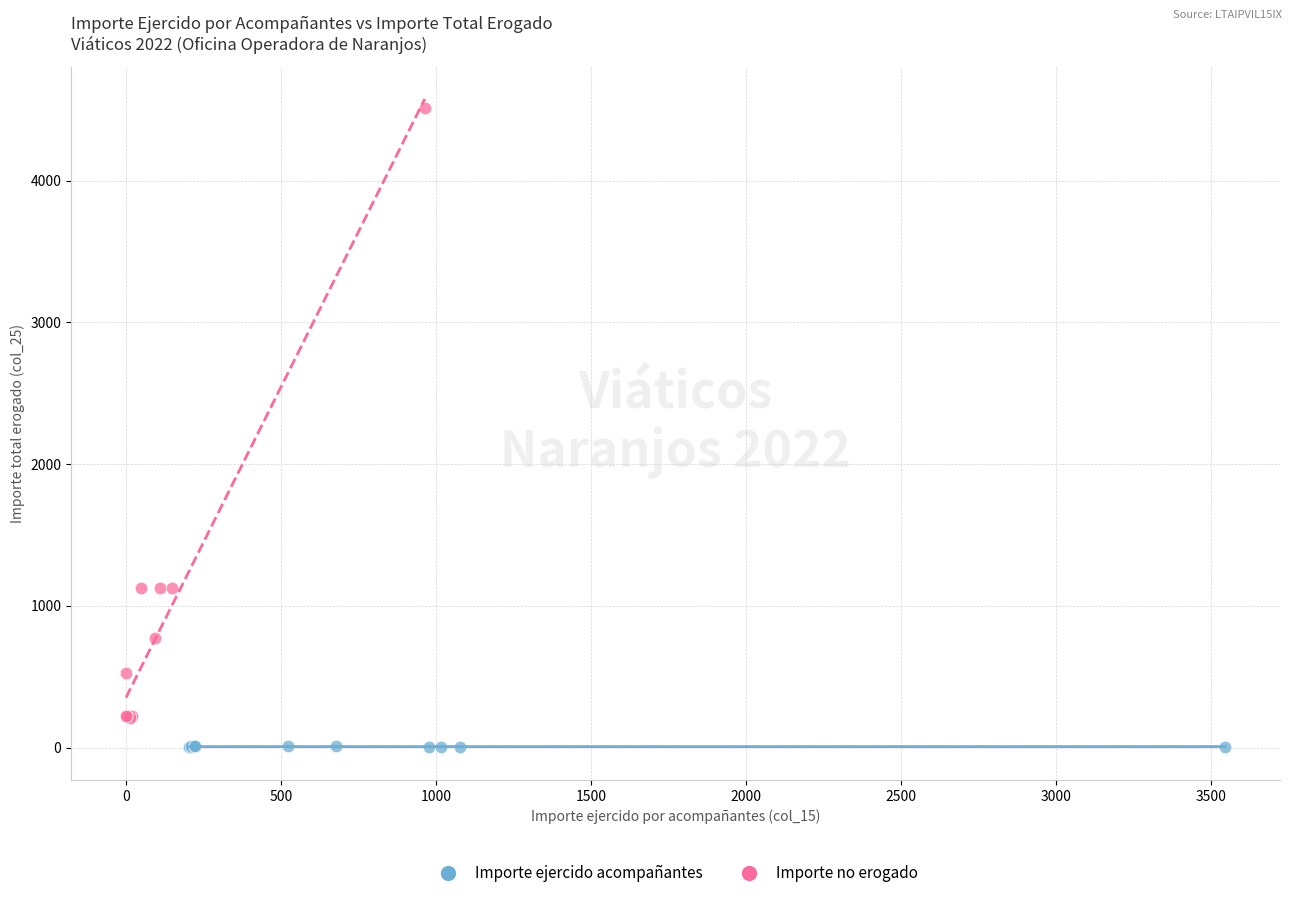

Which series reaches the minimum Y coordinate?

Importe ejercido acompañantes